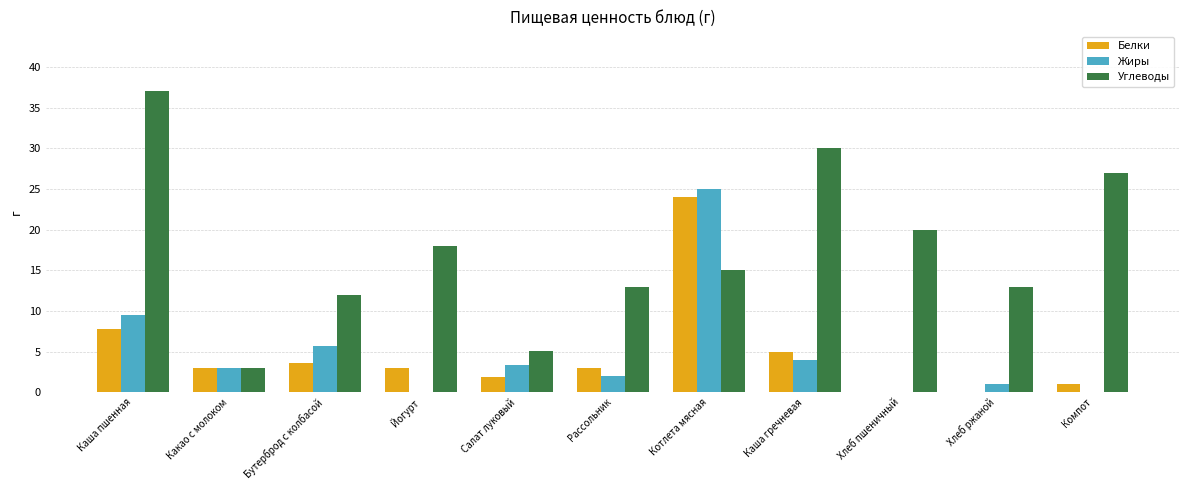

Between Йогурт and Салат луковый, which series saw the biggest shift?

Углеводы